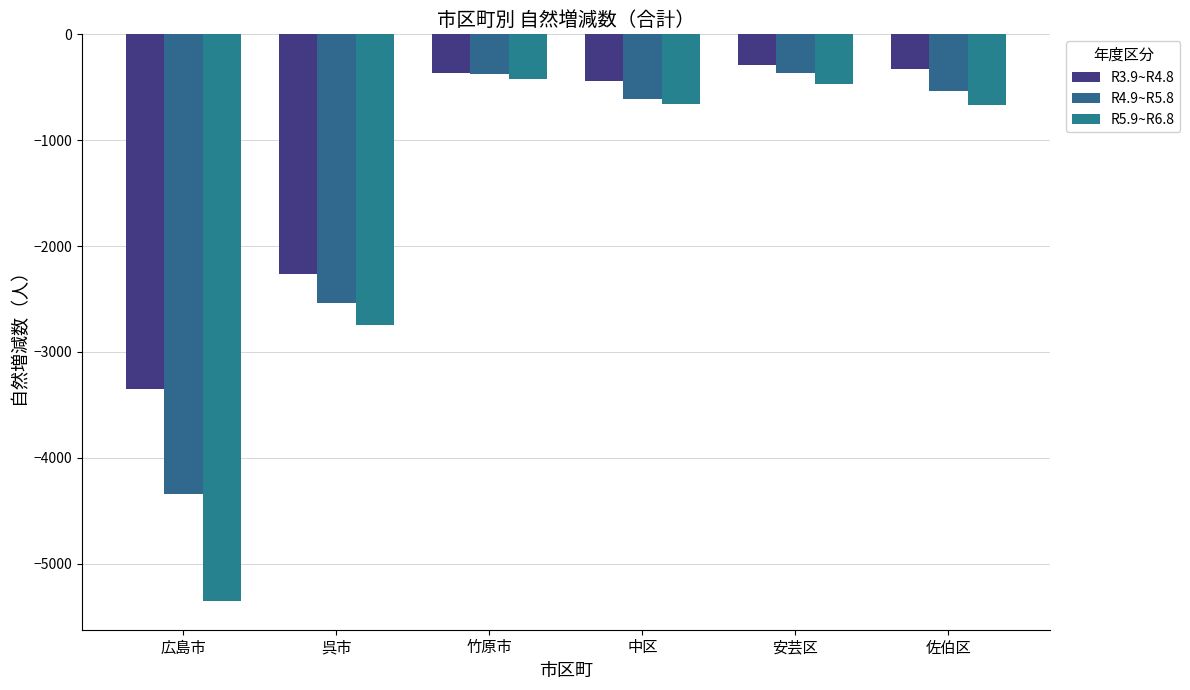

Count the number of data series in this chart.

3